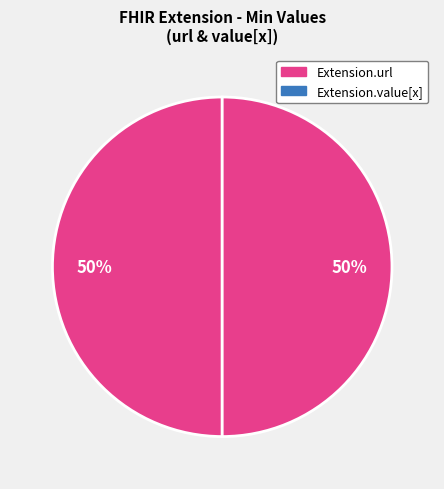

How many segments does this pie chart have?

2